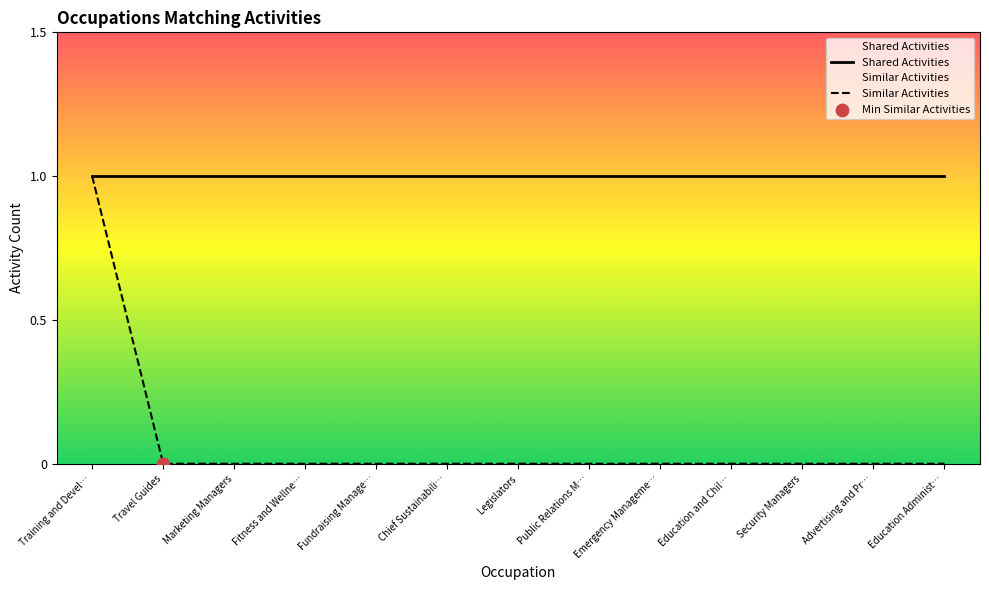

At how many categories does at least one series exceed 0?

13